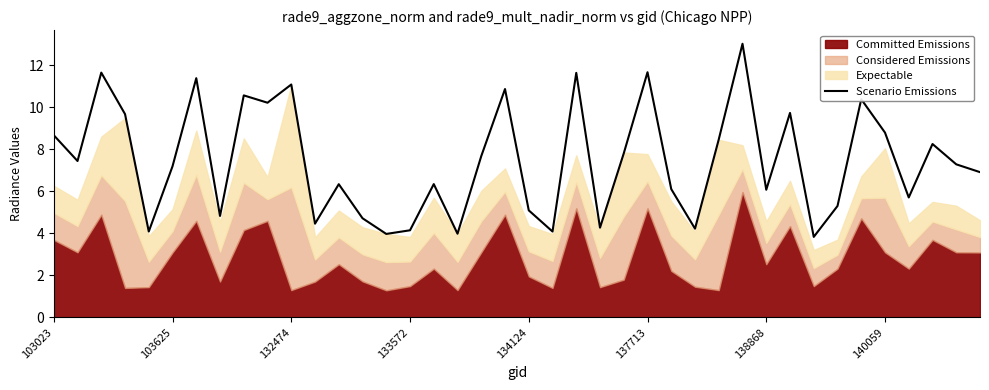

What is the lowest value of the Scenario Emissions series?

3.8